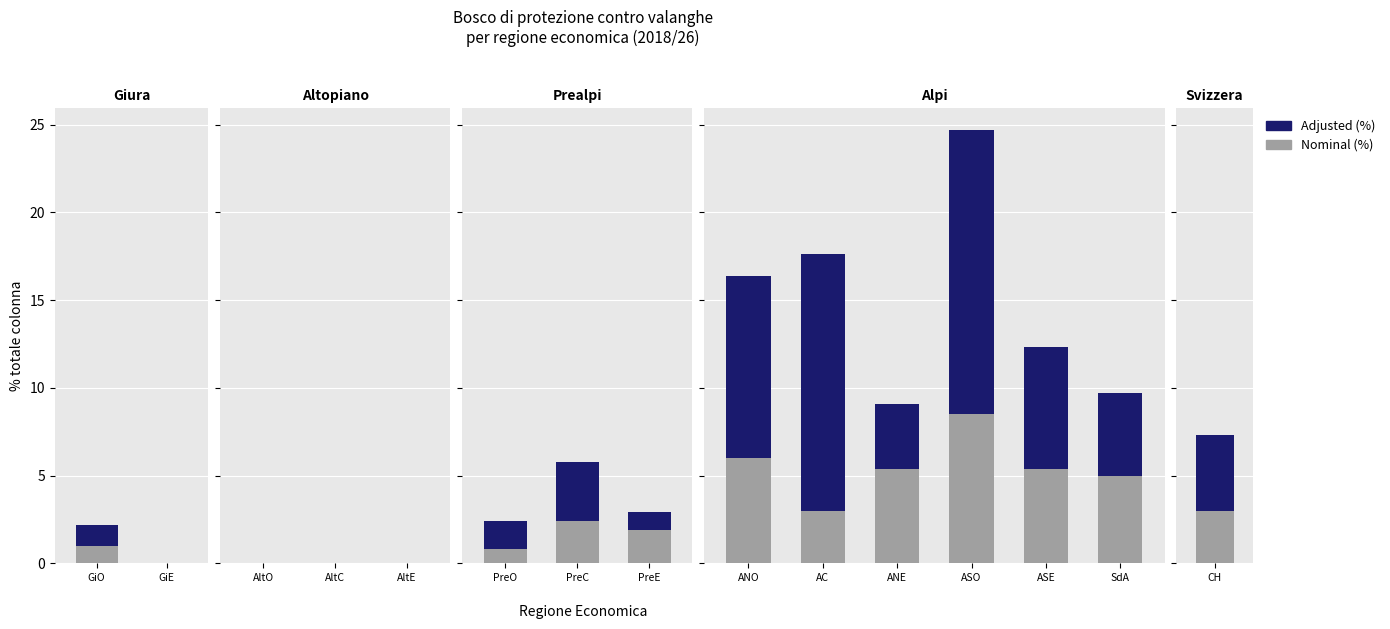

Which series has the largest total across all categories?

Adjusted Salary